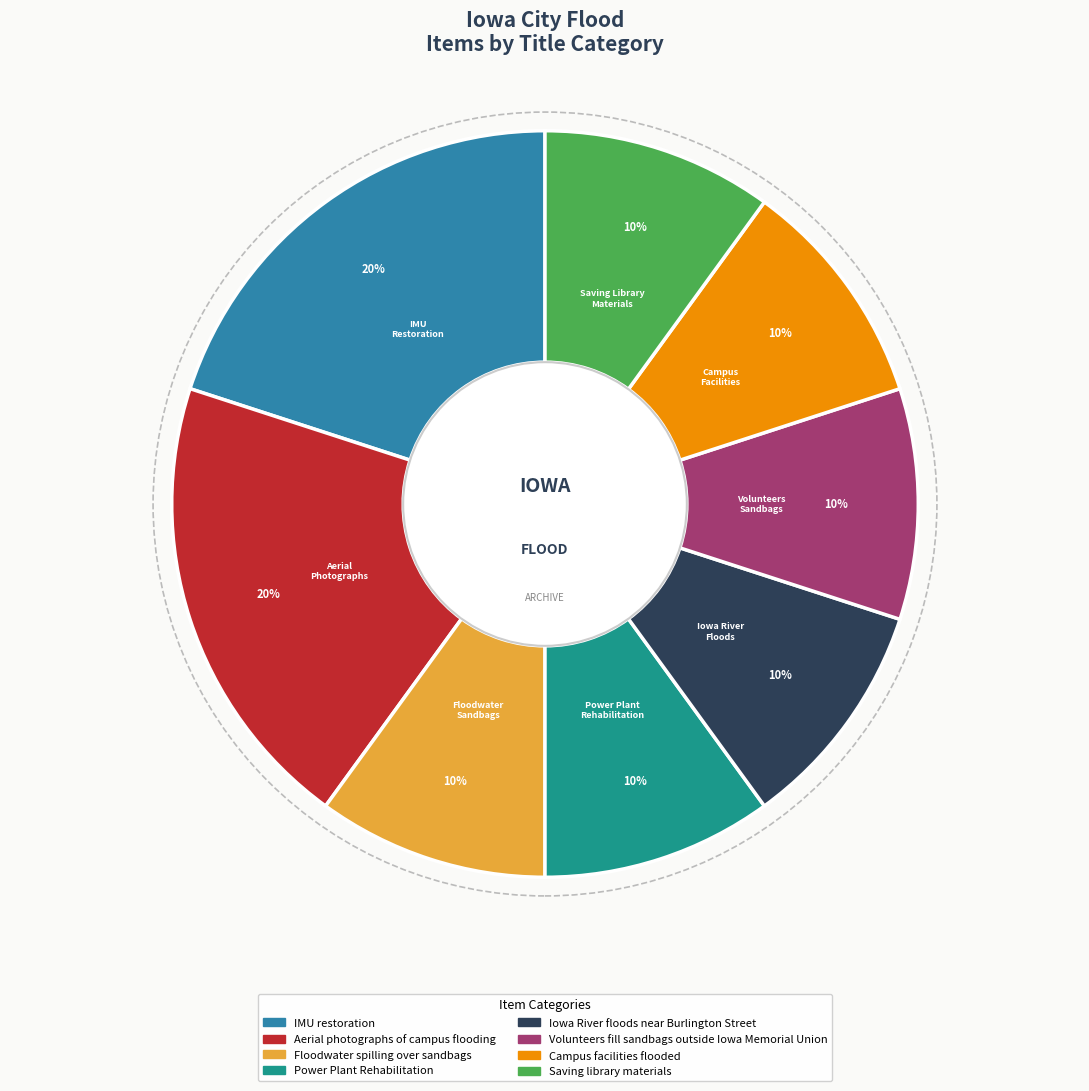

Approximately how many times larger is the value at Campus facilities flooded compared to Power Plant Rehabilitation?

1.0